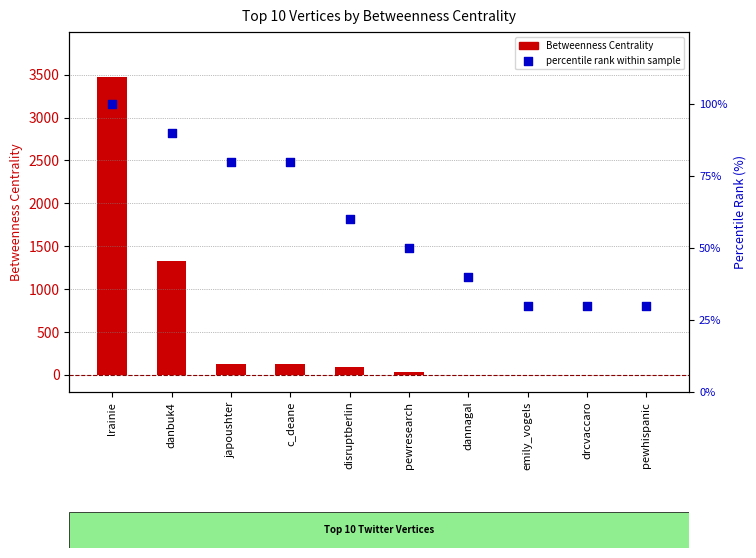

Which series contains the lowest Y value?

Betweenness Centrality